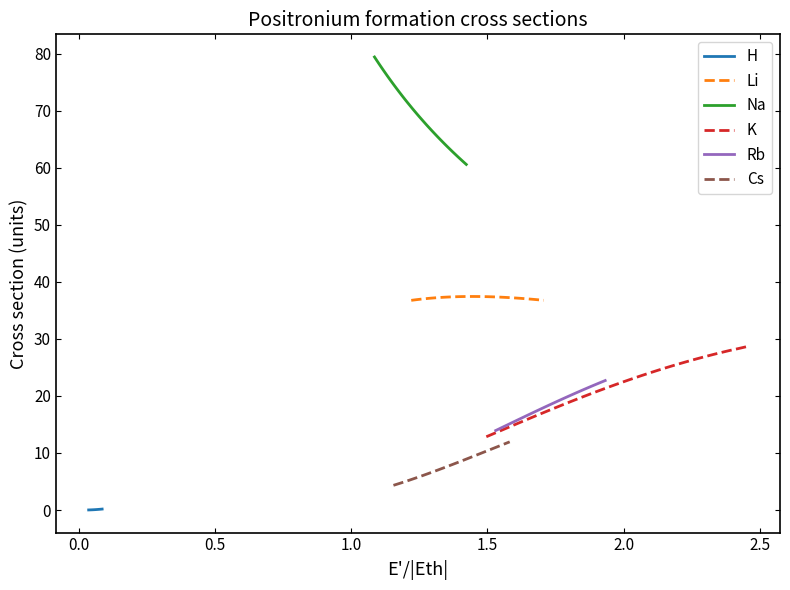

True or false: Cs and H intersect in this chart.

False